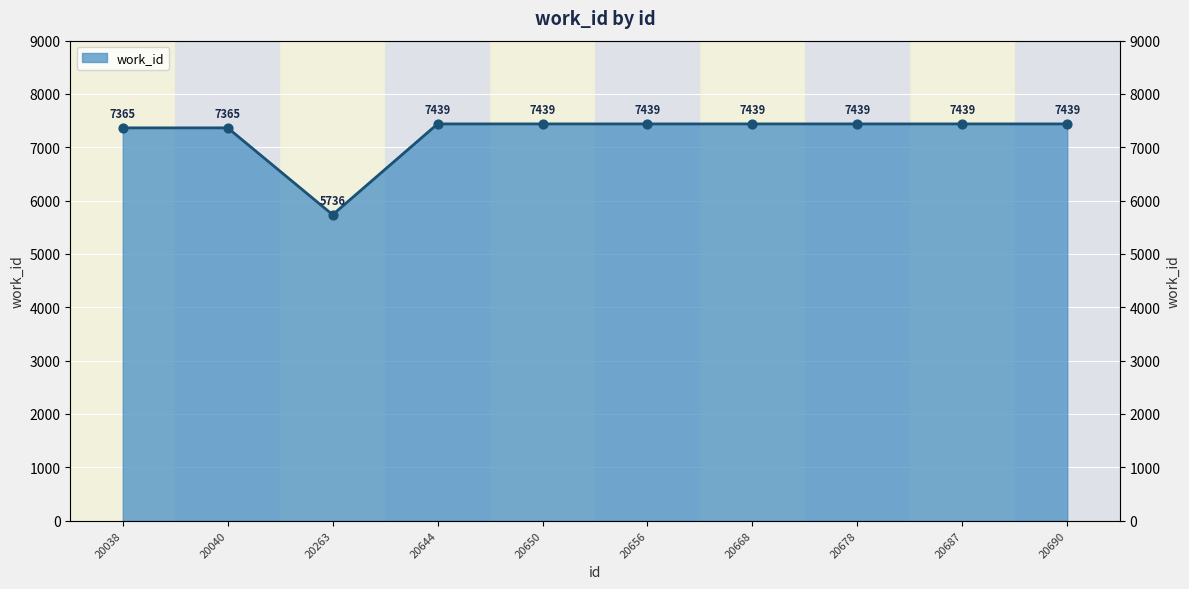

What is the change in value from 20263 to 20650?

+1703